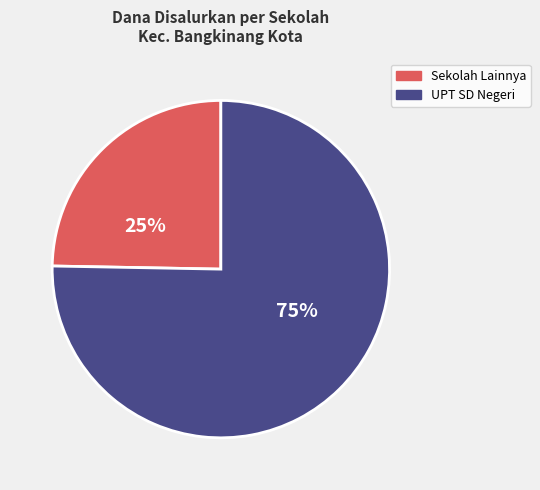

What is the largest slice in the pie chart?

UPT SD Negeri